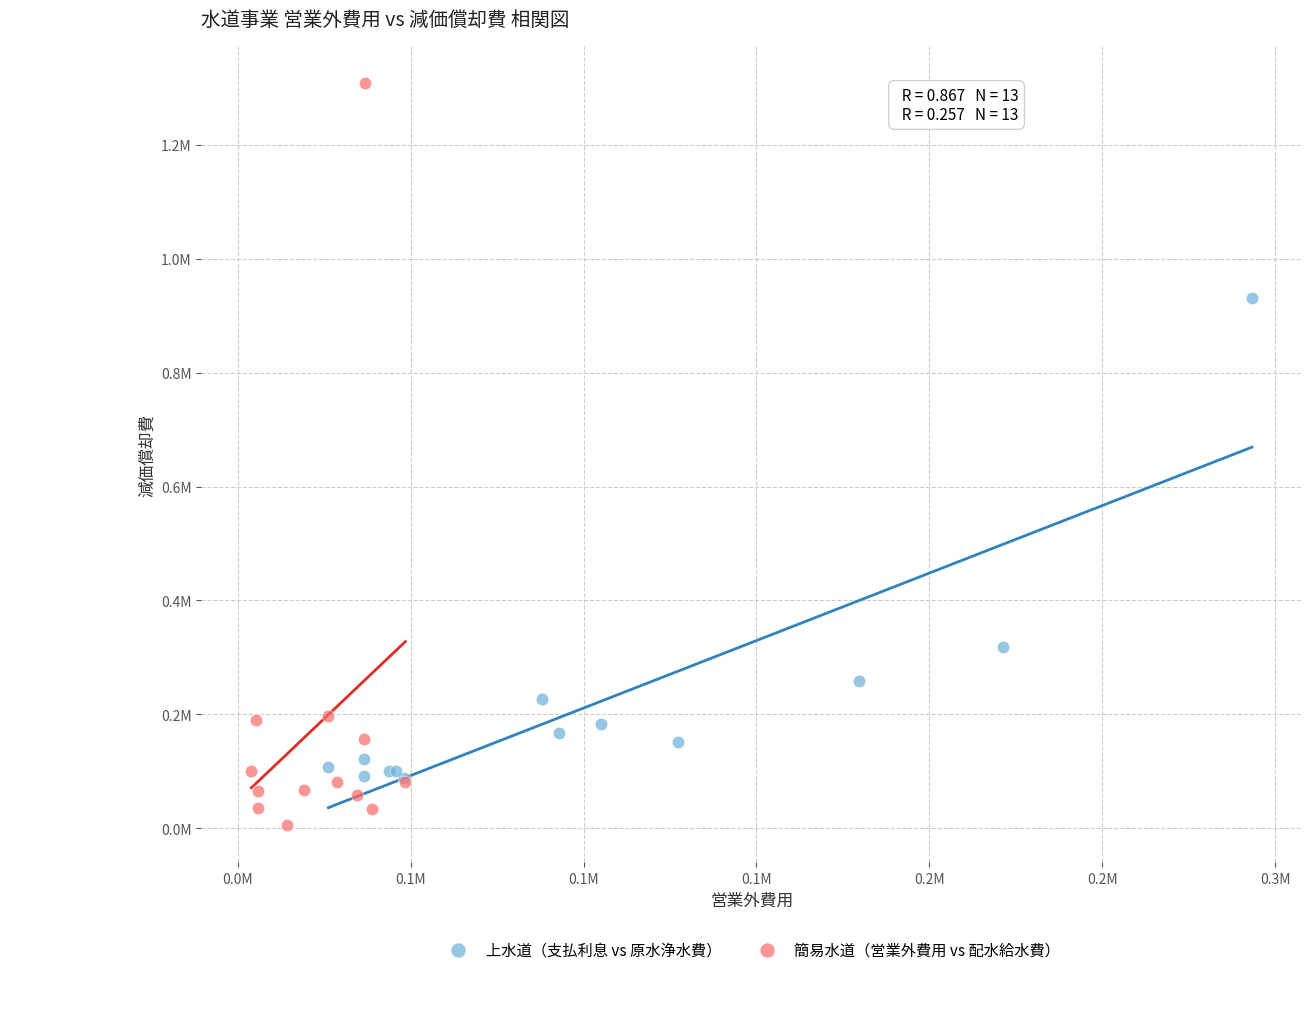

Which series has the largest Y range (max minus min)?

簡易水道（営業外費用 vs 配水給水費）